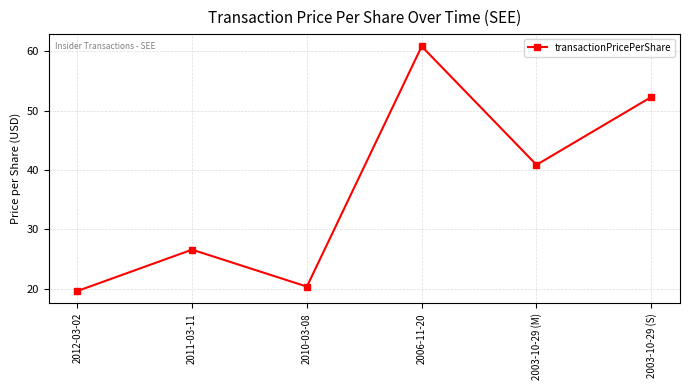

True or false: there are more than 2 points higher than both neighbors.

False